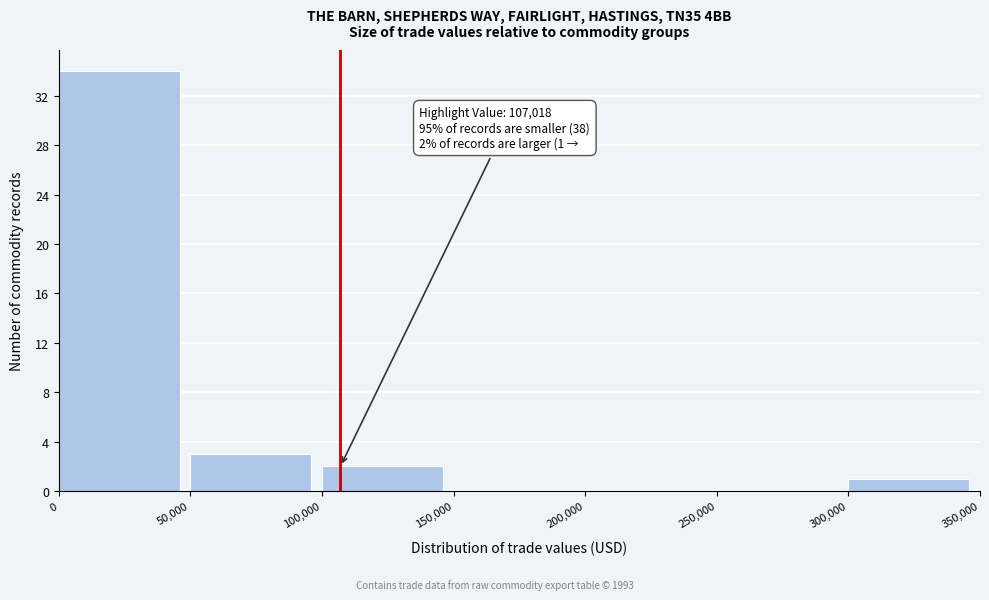

Which range on the x-axis has the tallest bar?

0 to 50,000